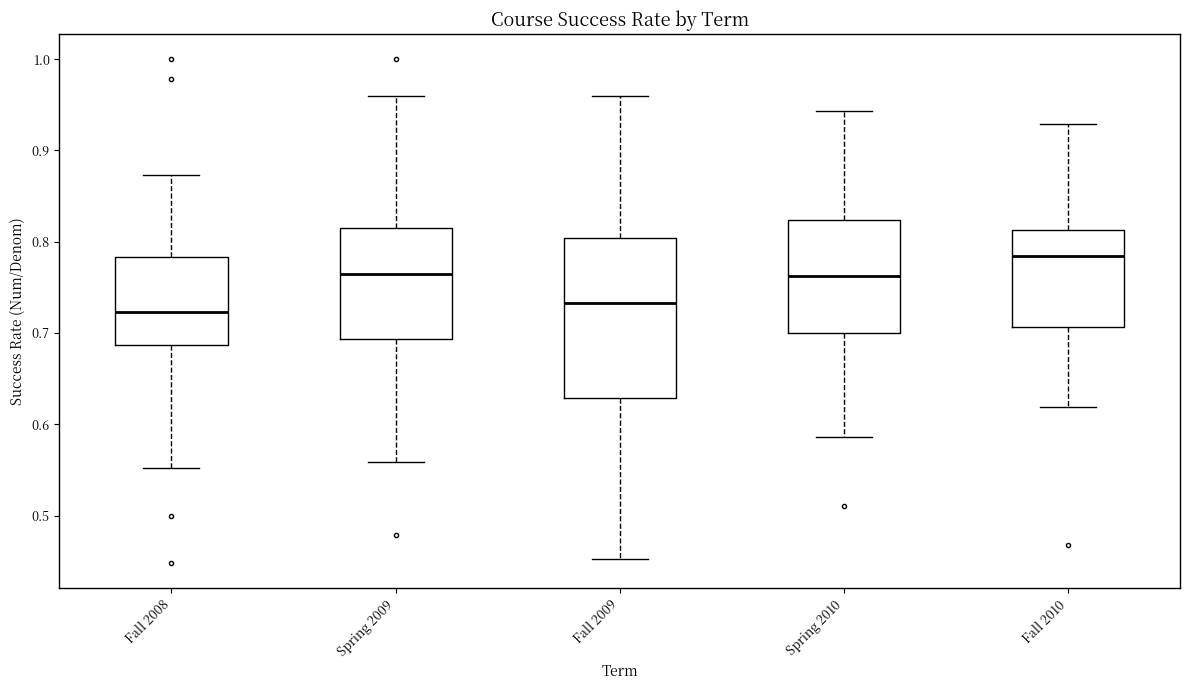

Which box's median line is the lowest?

Fall 2008